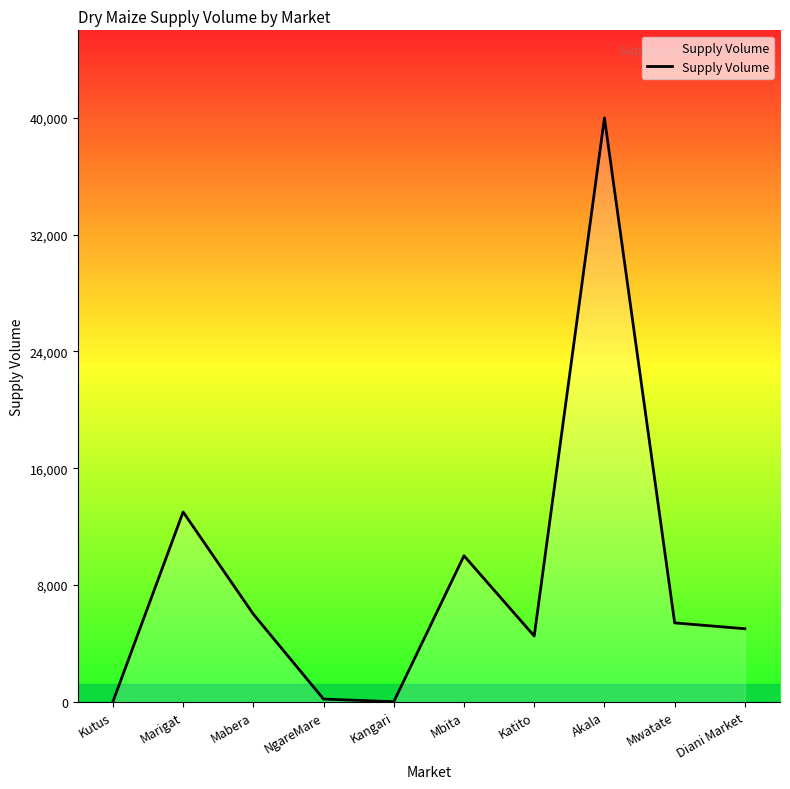

What is the sum of all values?

84080